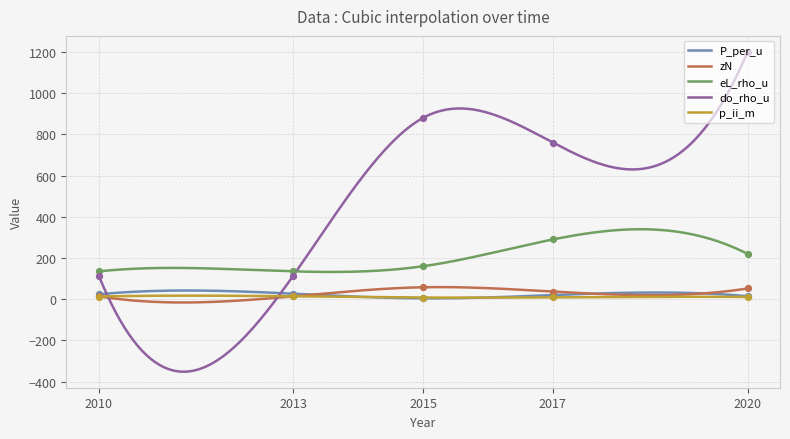

What are all the series names shown in the legend?

P_per_u, zN, eL_rho_u, do_rho_u, p_ii_m